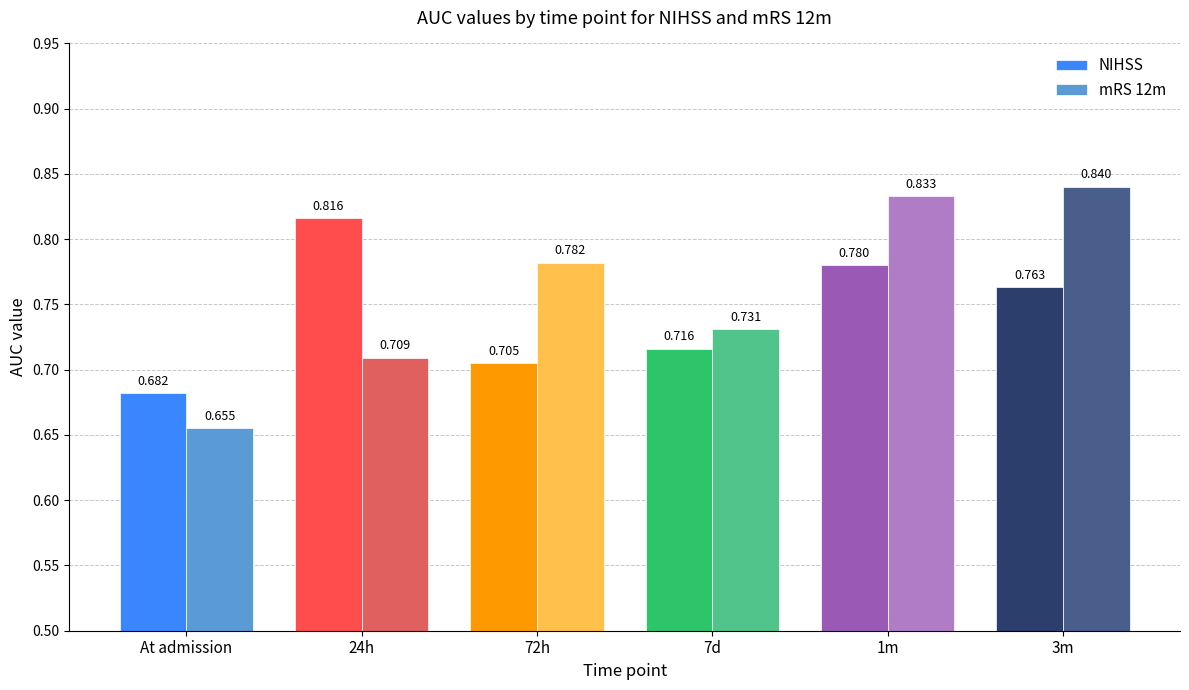

Which series changed the most between 24h and 3m?

mRS 12m